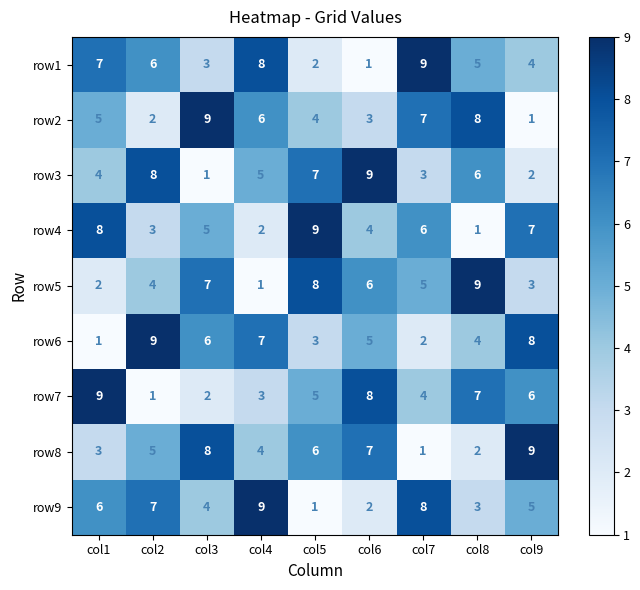

Is it true that row4 equals 4 at col4?

False